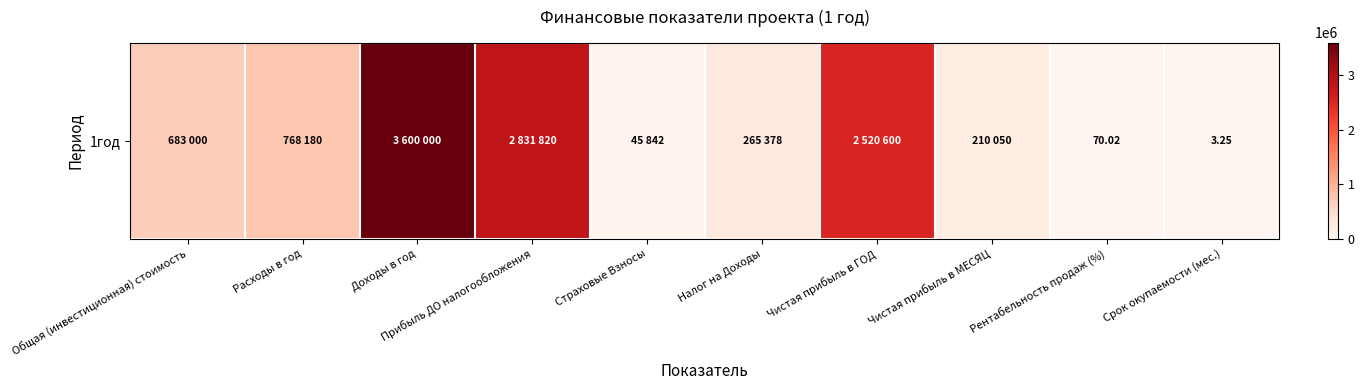

List the labels in order of value, largest first.

Доходы в год, Прибыль ДО налогообложения, Чистая прибыль в ГОД, Расходы в год, Общая (инвестиционная) стоимость, Налог на Доходы, Чистая прибыль в МЕСЯЦ, Страховые Взносы, Рентабельность продаж (%), Срок окупаемости (мес.)